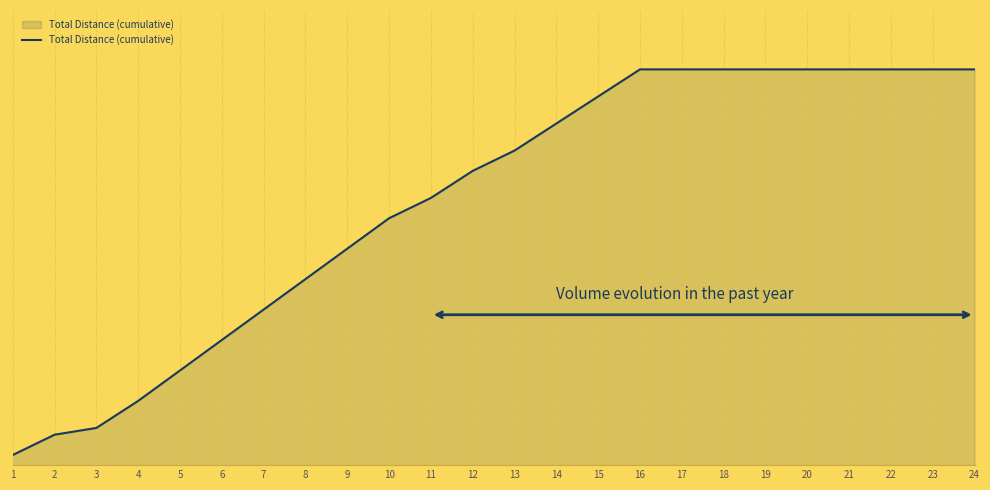

What is the average value?

156